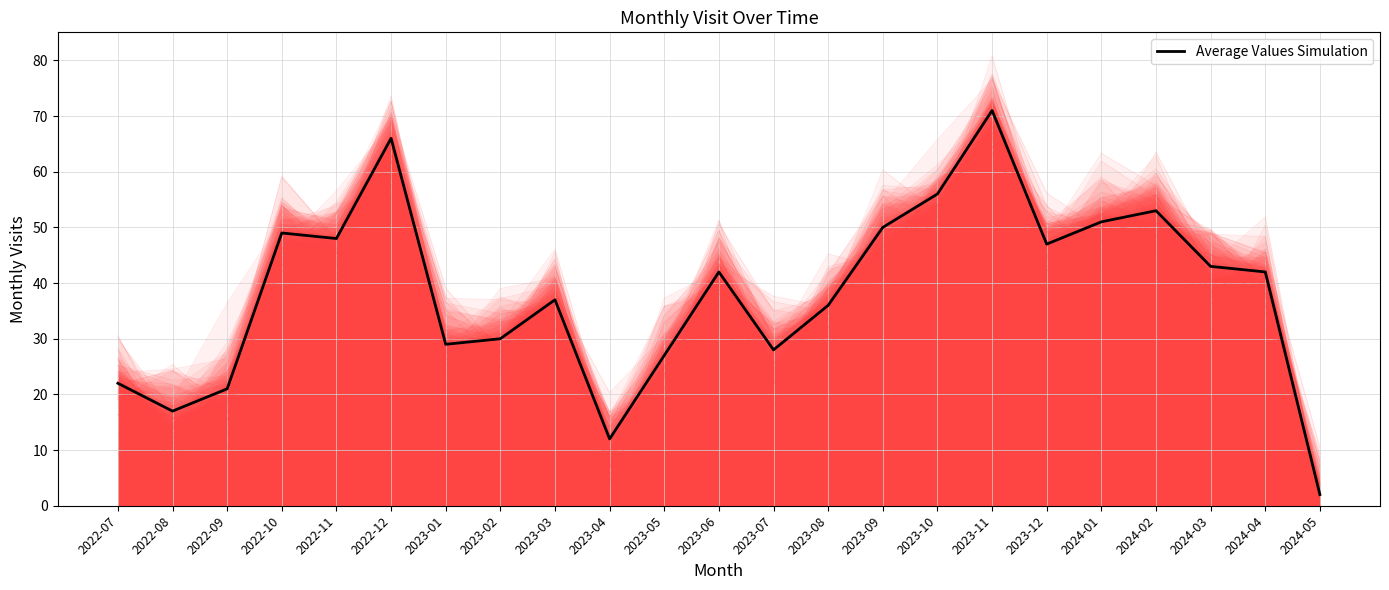

What is the maximum value shown in the chart?

71